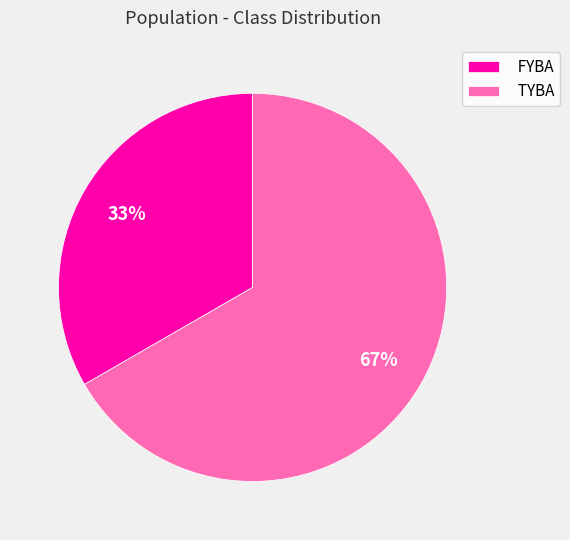

How many slices are in this pie chart?

2